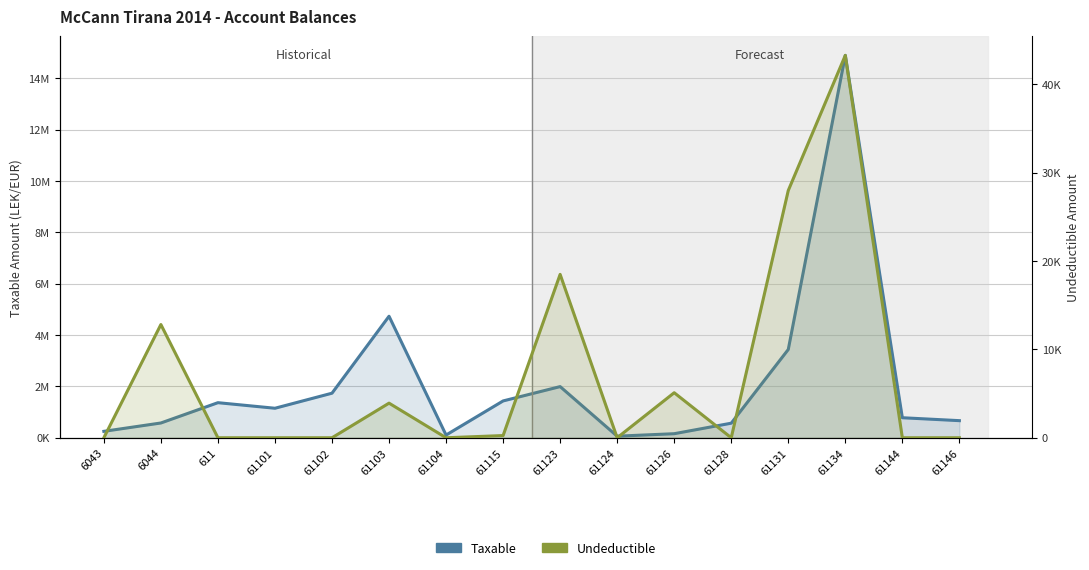

At how many categories does at least one series exceed 9052198?

1